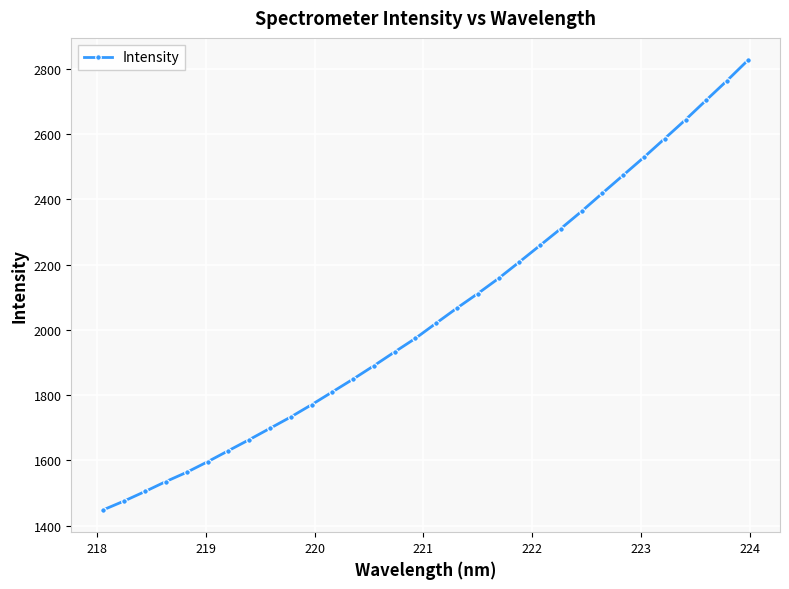

What is the smallest value displayed?

1448.5